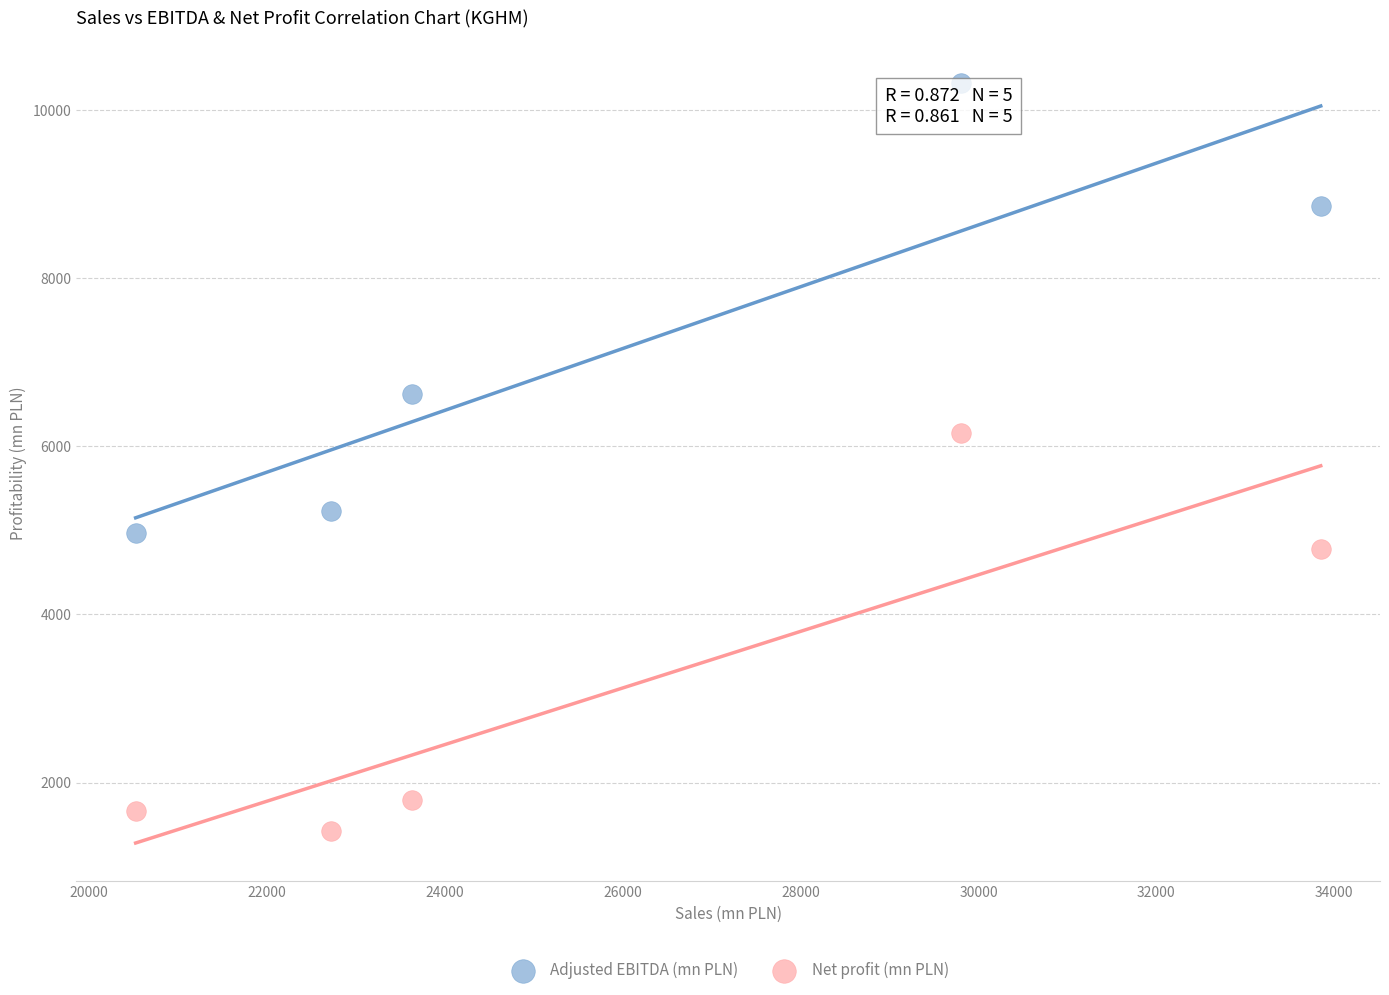

What are all the series names shown in the legend?

Adjusted EBITDA (mn PLN), Net profit (mn PLN)